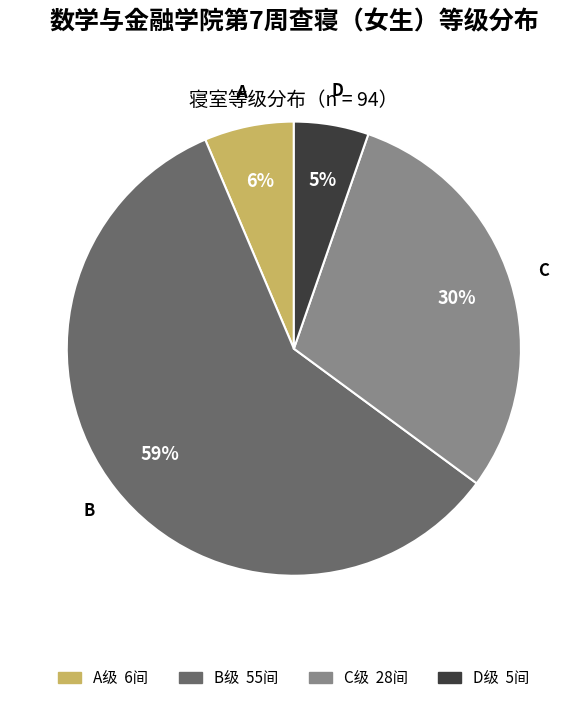

To the nearest percent, what is the average slice percentage?

25%